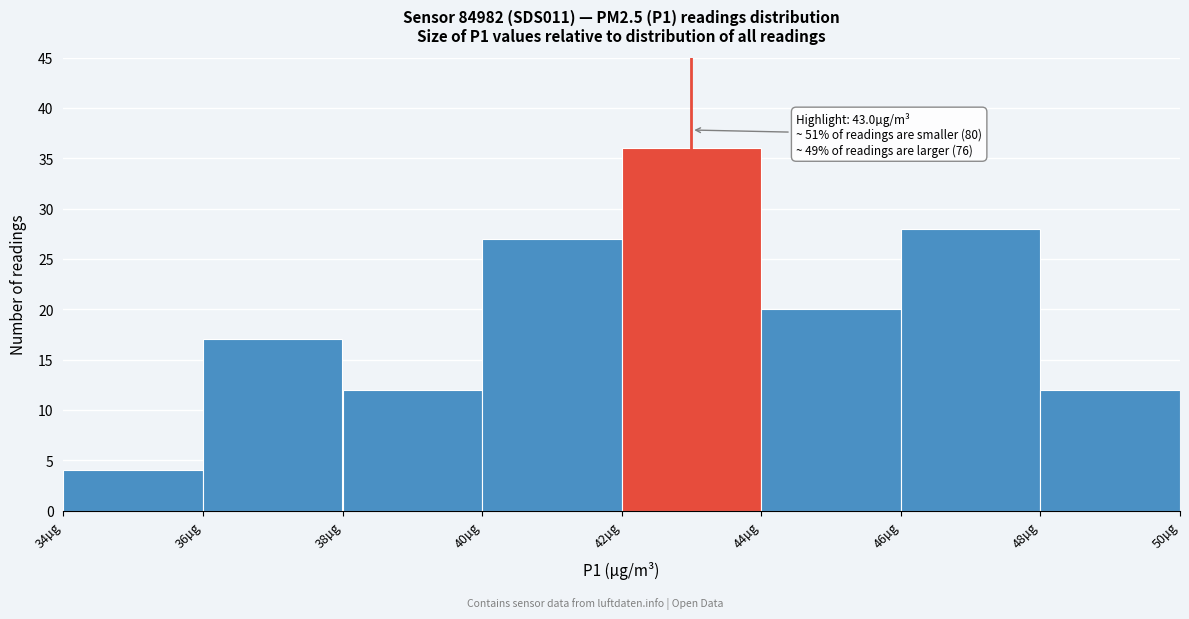

Over which range of the x-axis is the bar tallest?

42 to 44